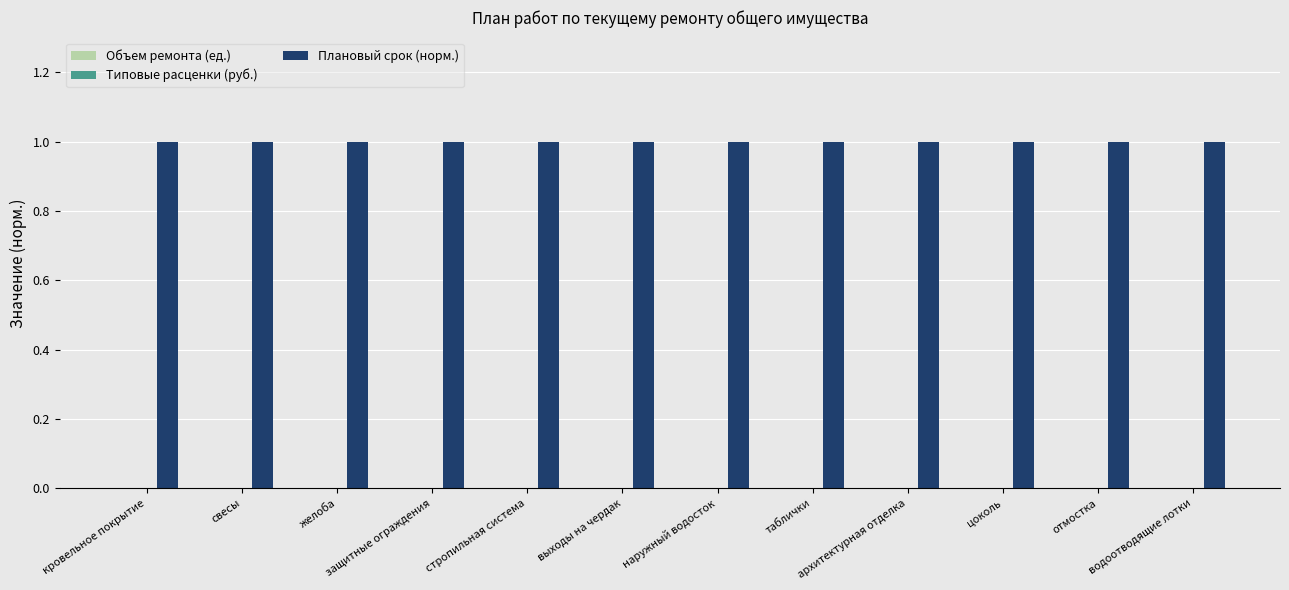

How many bars are there in each group?

3